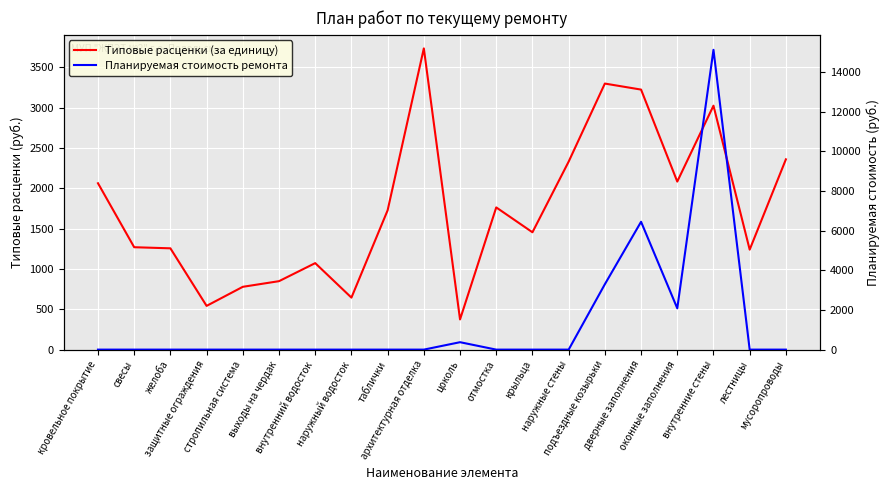

At which category is the sum across all series the highest?

внутренние стены